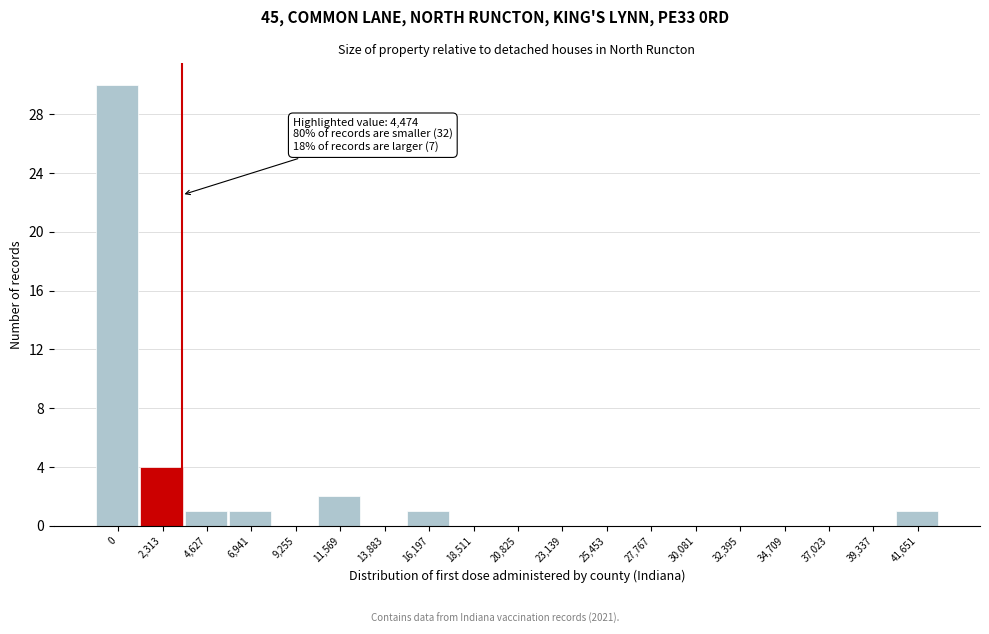

Reading right to left, extract all data points from this chart.

41,651=1	39,337=0	37,023=0	34,709=0	32,395=0	30,081=0	27,767=0	25,453=0	23,139=0	20,825=0	18,511=0	16,197=1	13,883=0	11,569=2	9,255=0	6,941=1	4,627=1	2,313=4	0=30